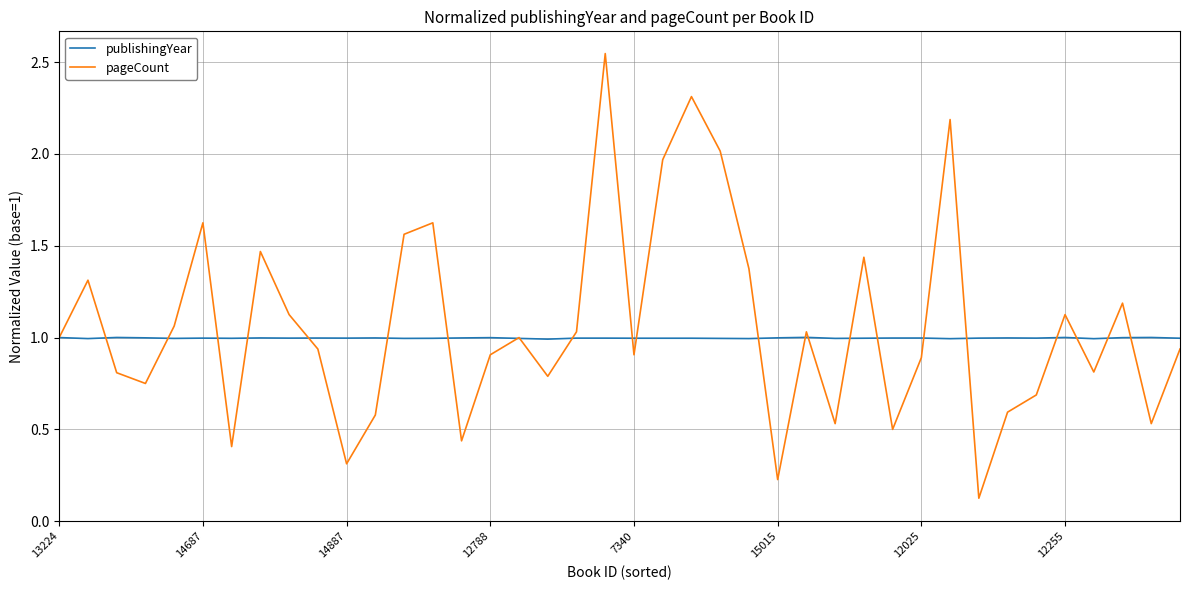

Rank the series by their maximum value, from highest to lowest.

pageCount, publishingYear